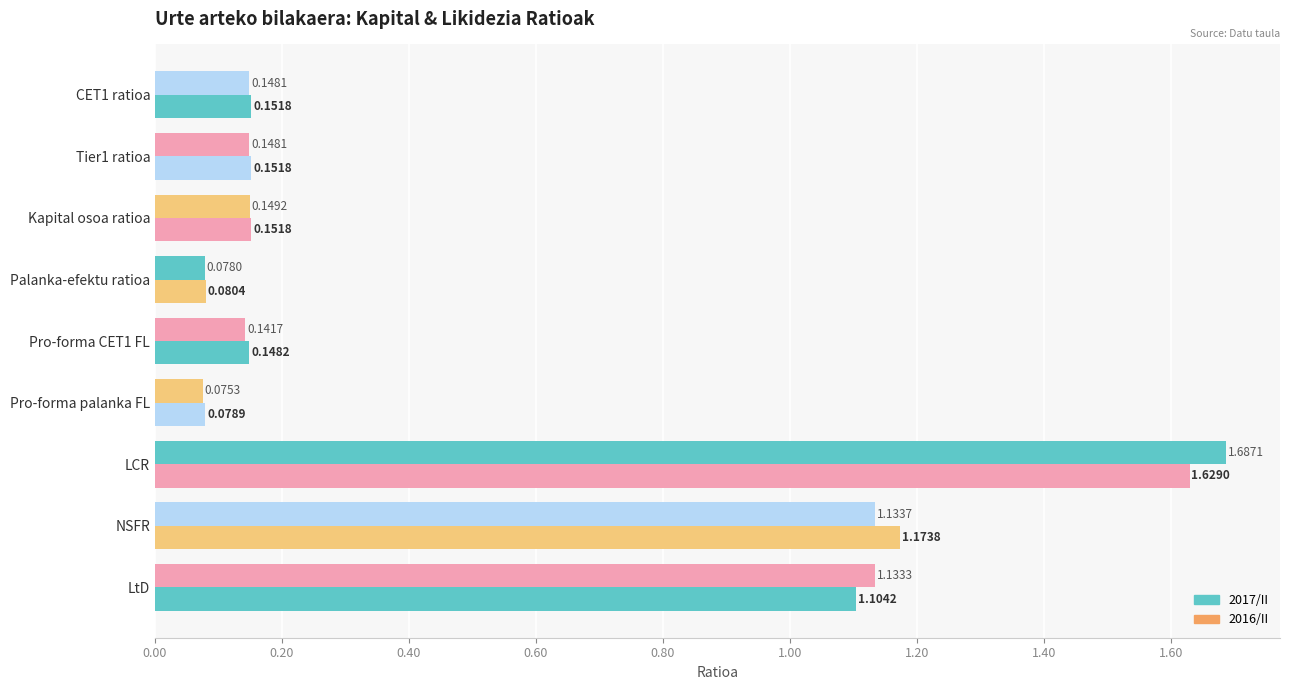

What position from the left is Pro-forma palanka FL?

6